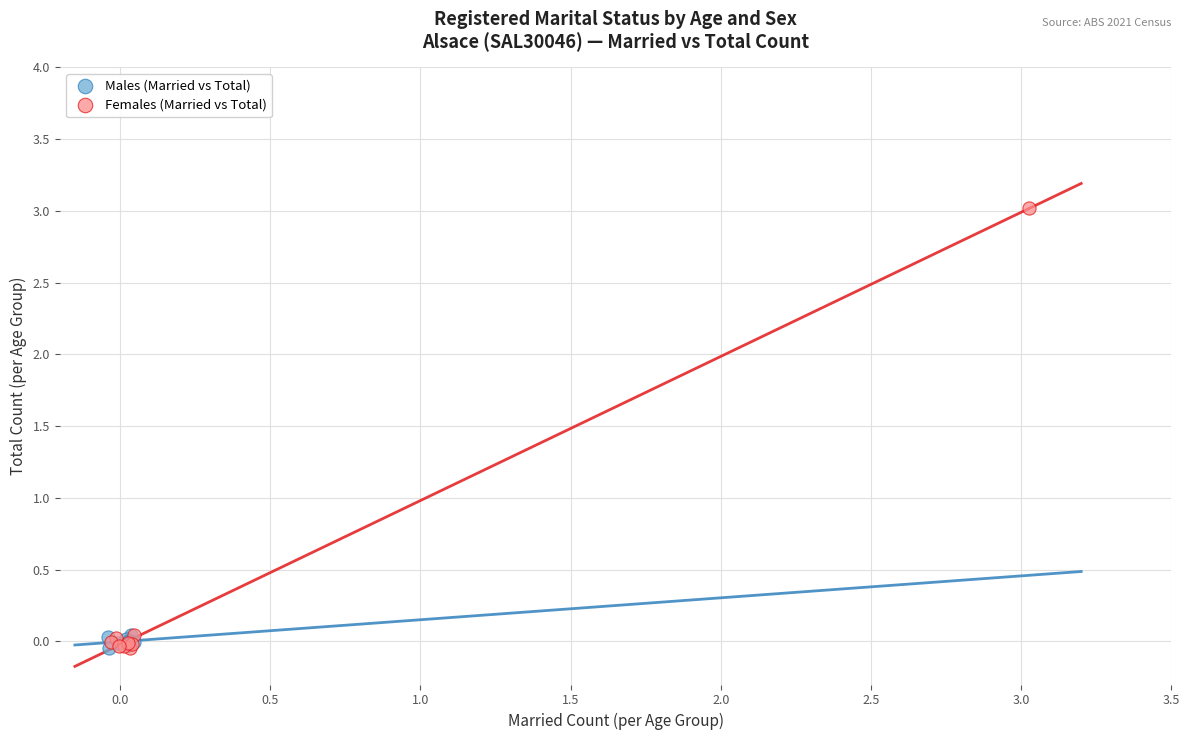

Which series reaches the maximum Y coordinate?

Females (Married vs Total)